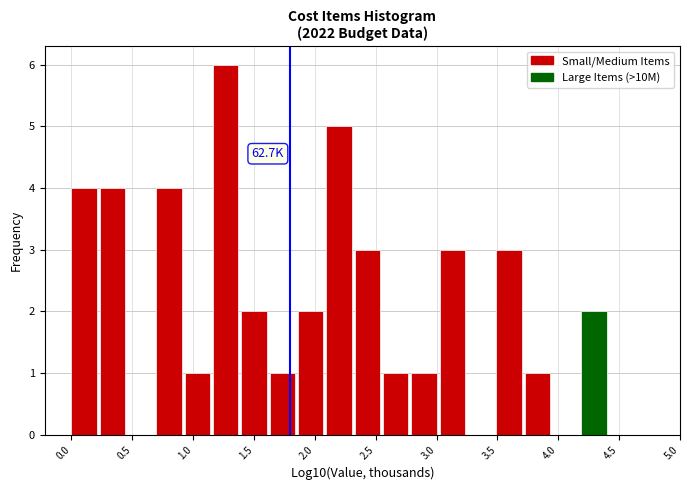

Which range on the x-axis has the tallest bar?

1.15 to 1.40